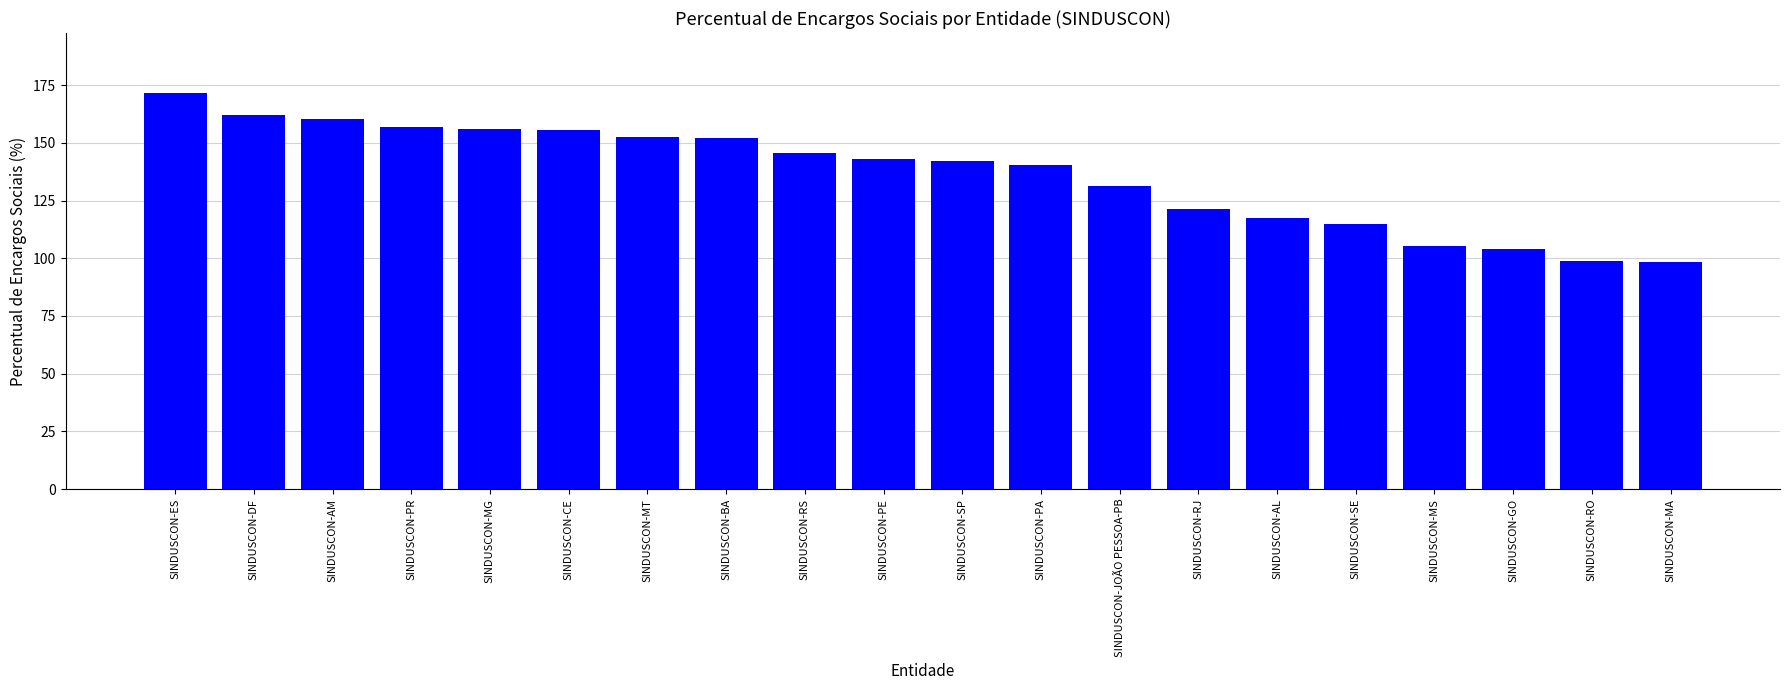

What is the sum of all values?

2730.1